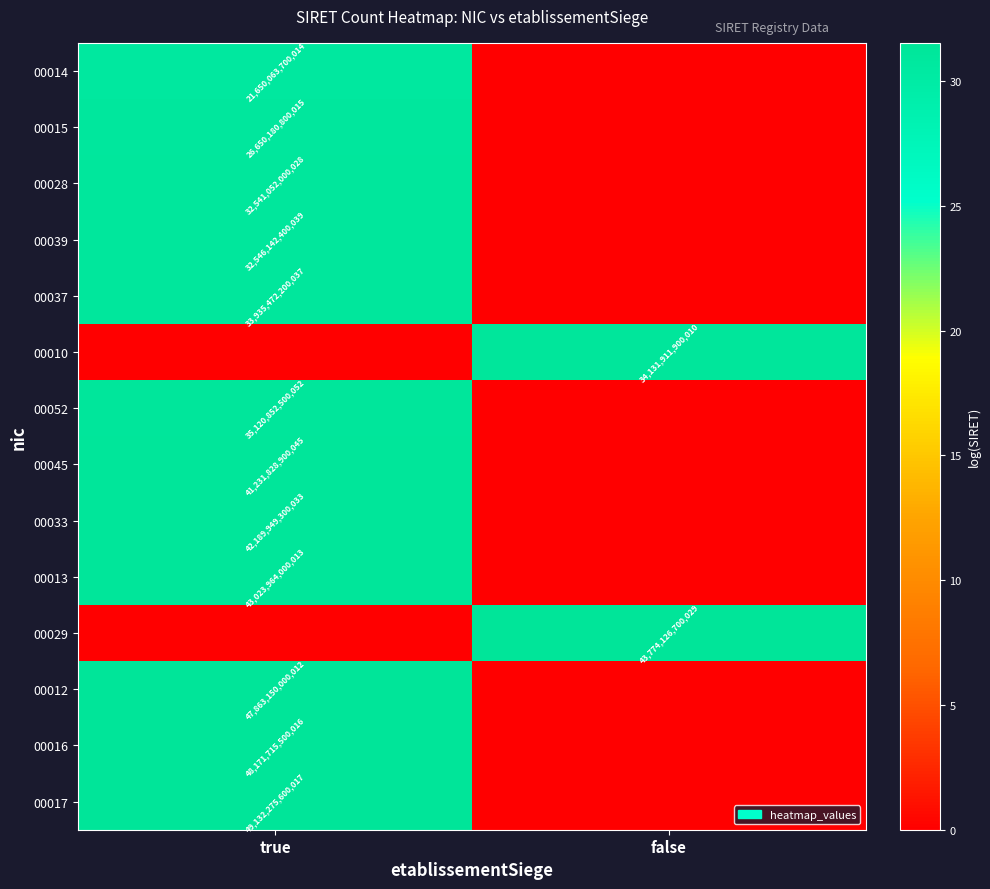

The 00010 series shows 48299432481829 at false. True or false?

False